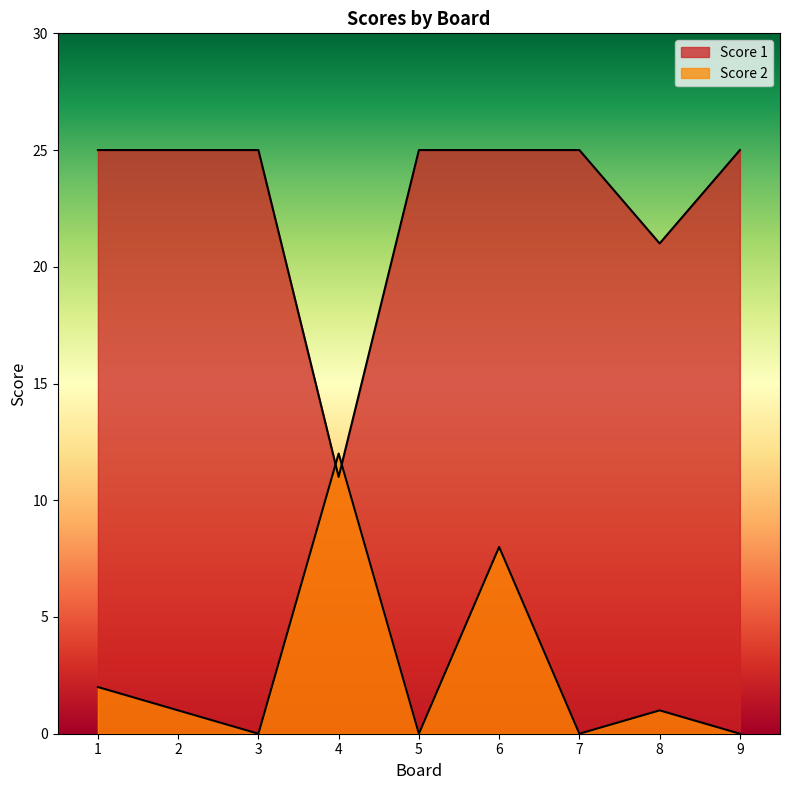

Where is the first local minimum for Score 2?

3